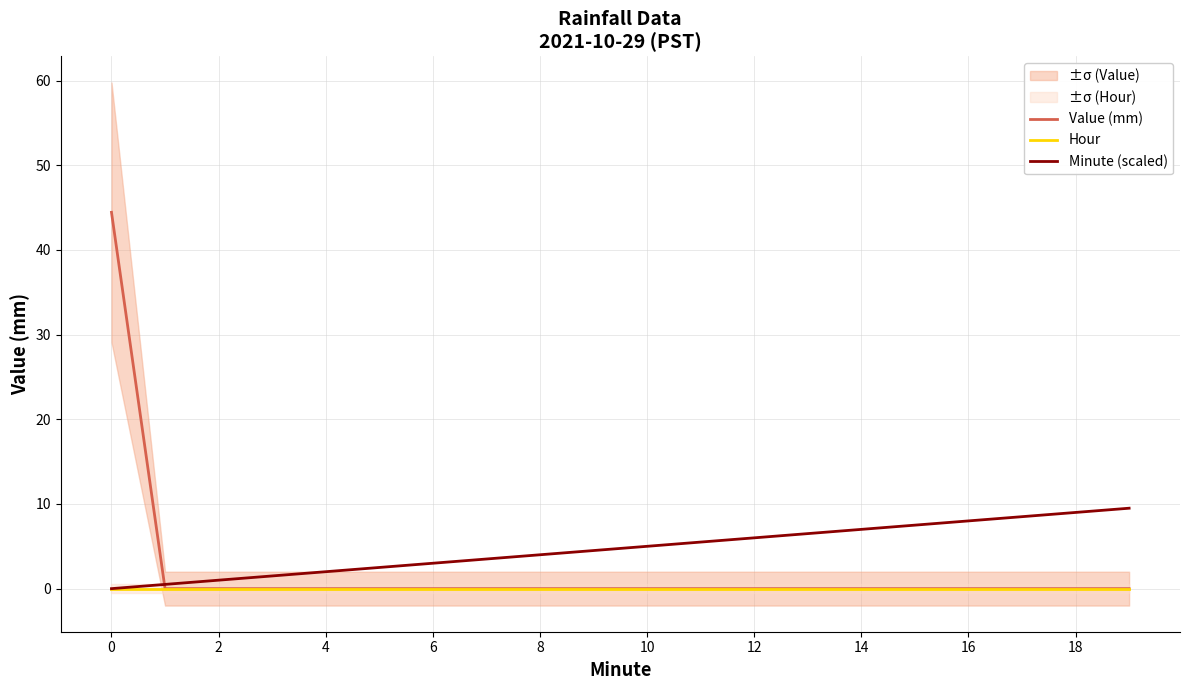

Which has a higher value, 14 or 16?

14